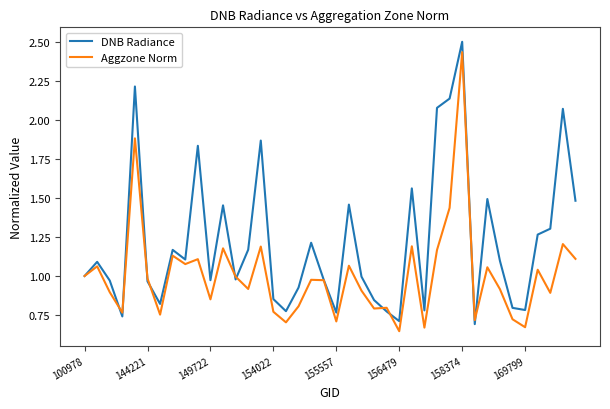

Which series has the largest total across all categories?

DNB Radiance